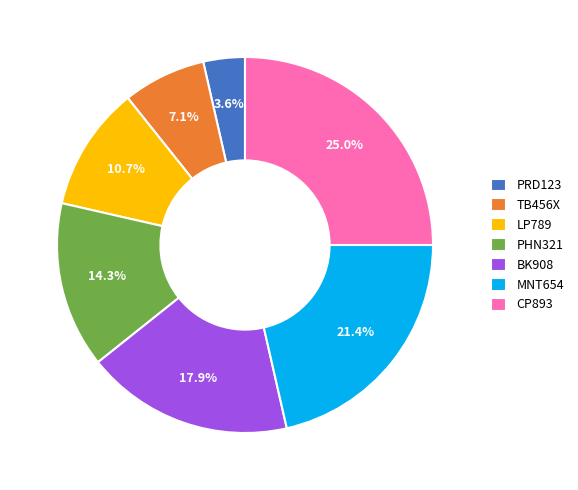

Rank the categories by value from lowest to highest.

PRD123, TB456X, LP789, PHN321, BK908, MNT654, CP893